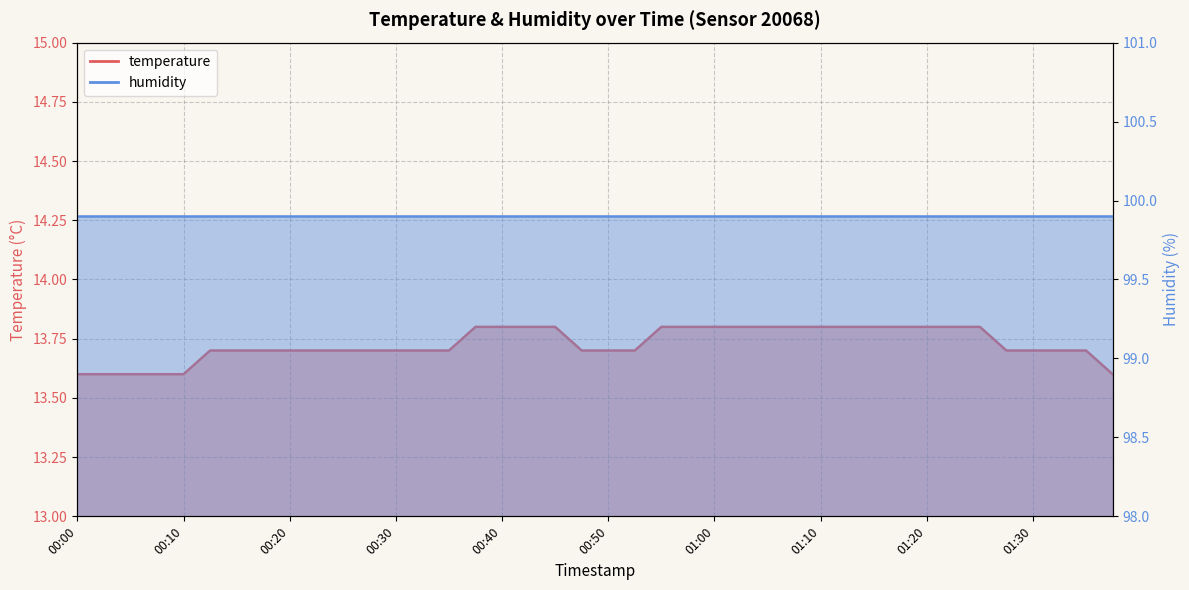

What is the minimum value shown in the chart?

13.6